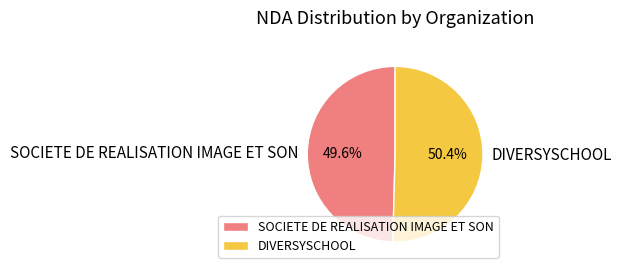

To the nearest percent, what percentage of the pie is SOCIETE DE REALISATION IMAGE ET SON?

50%